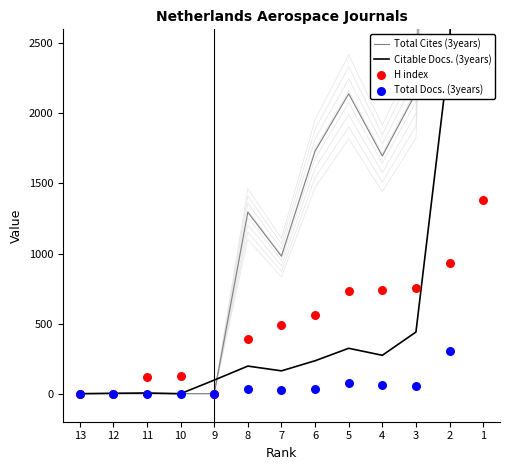

Which series has the widest spread of Y values?

Total Cites (3years)